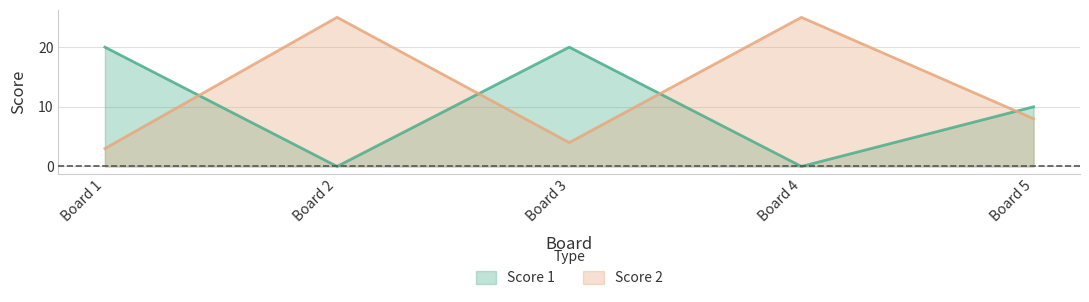

The Score 1 series shows 15 at Board 5. True or false?

False